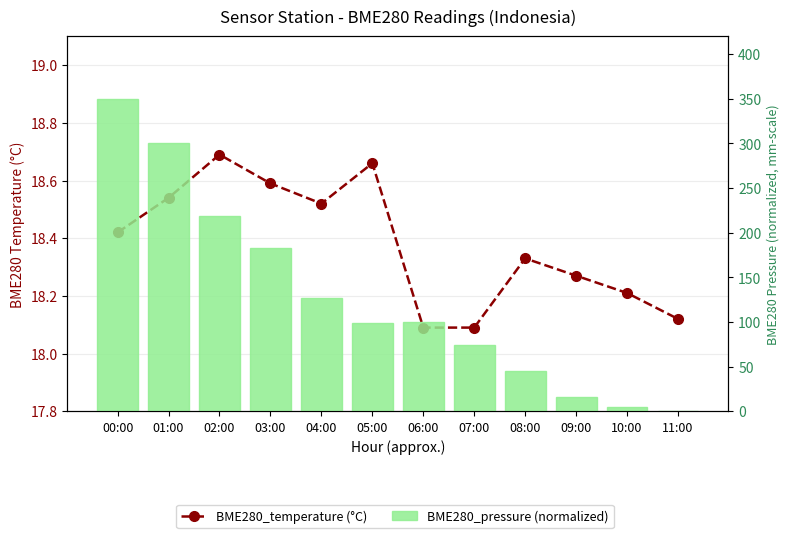

What position from the left is 01:00?

2